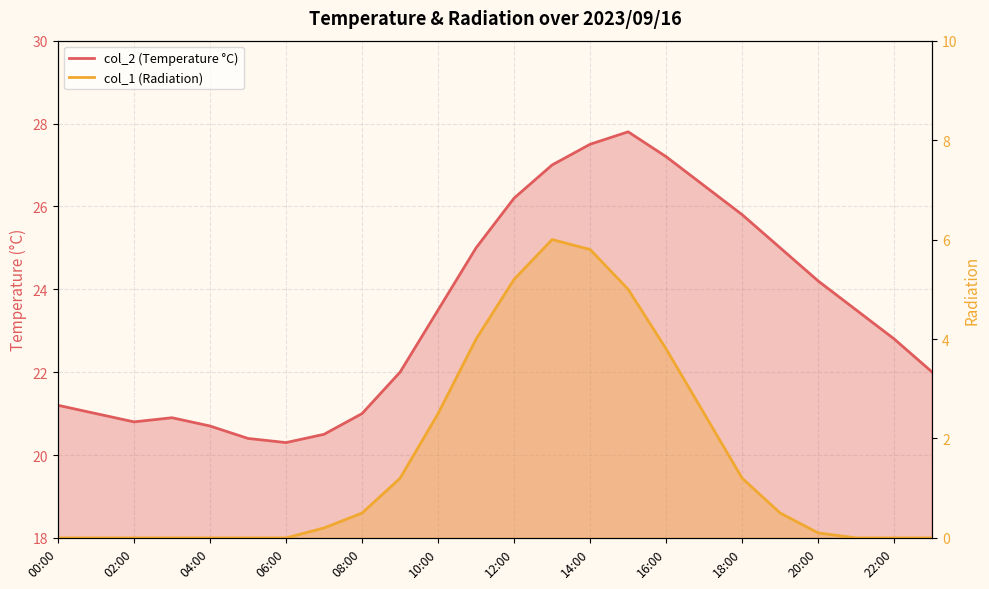

True or false: col_2 and col_1 intersect in this chart.

False